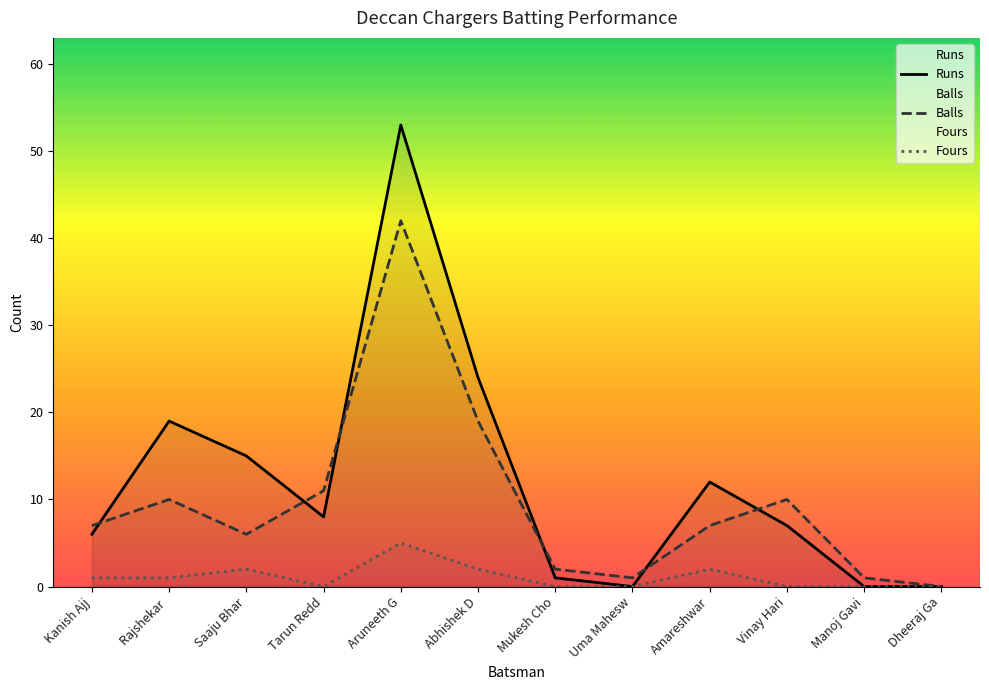

Reading left to right, transcribe all the data shown in this chart.

Runs: 6	19	15	8	53	24	1	0	12	7	0	0
Balls: 7	10	6	11	42	19	2	1	7	10	1	0
Fours: 1	1	2	0	5	2	0	0	2	0	0	0